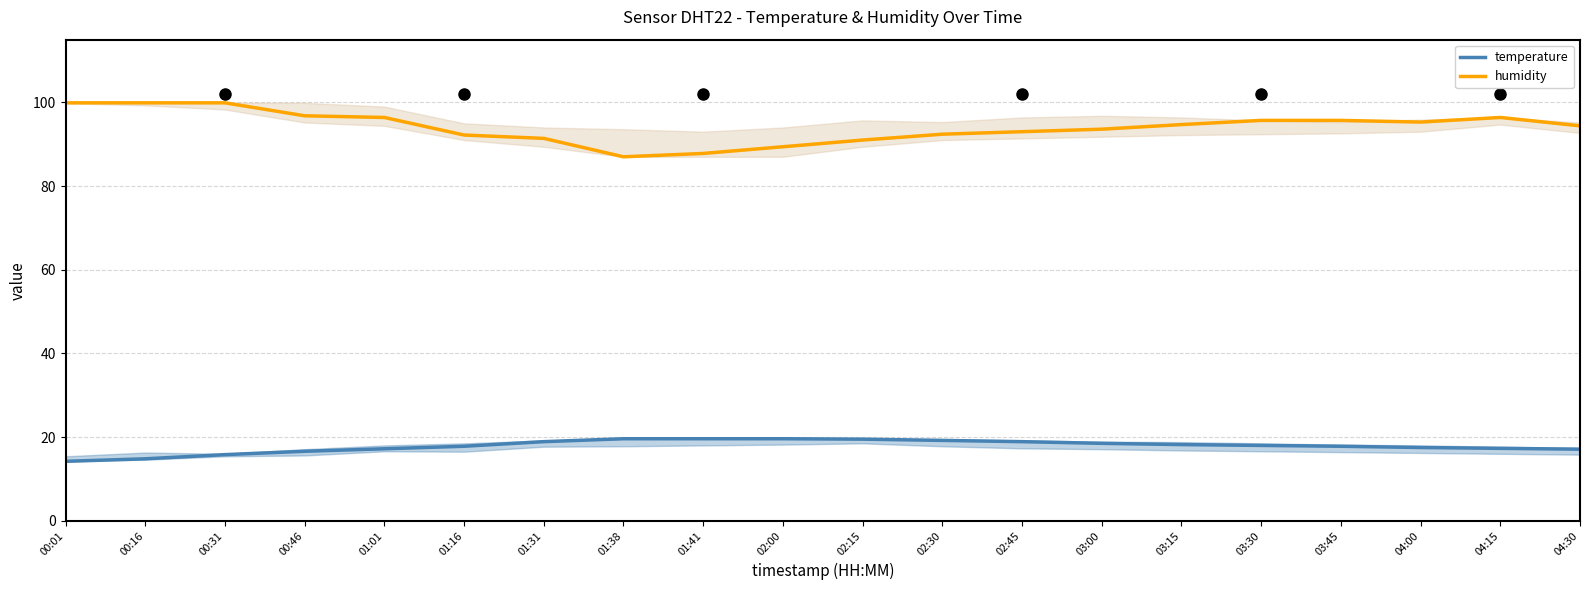

What is the difference between the highest and lowest values at 00:01?

85.7